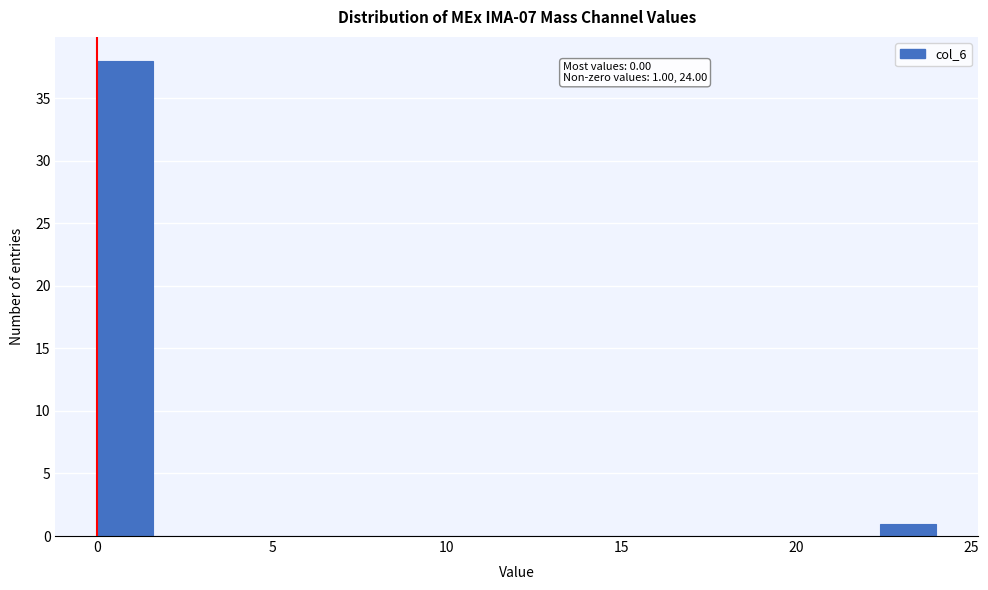

Read against the x-axis, roughly where is the centre of the tallest bar?

1.0